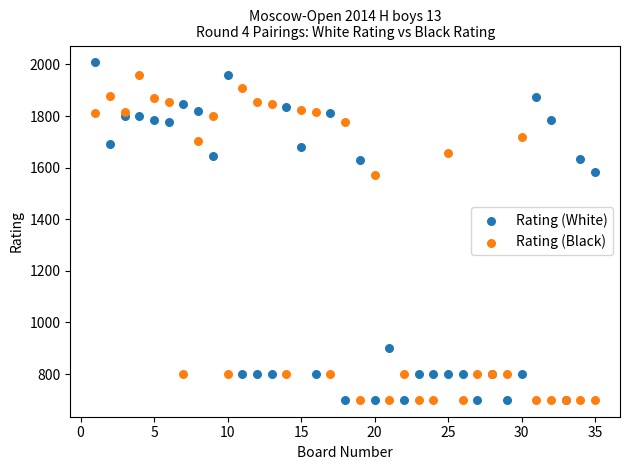

What is the X range (max minus min) for the scatter plot?

34